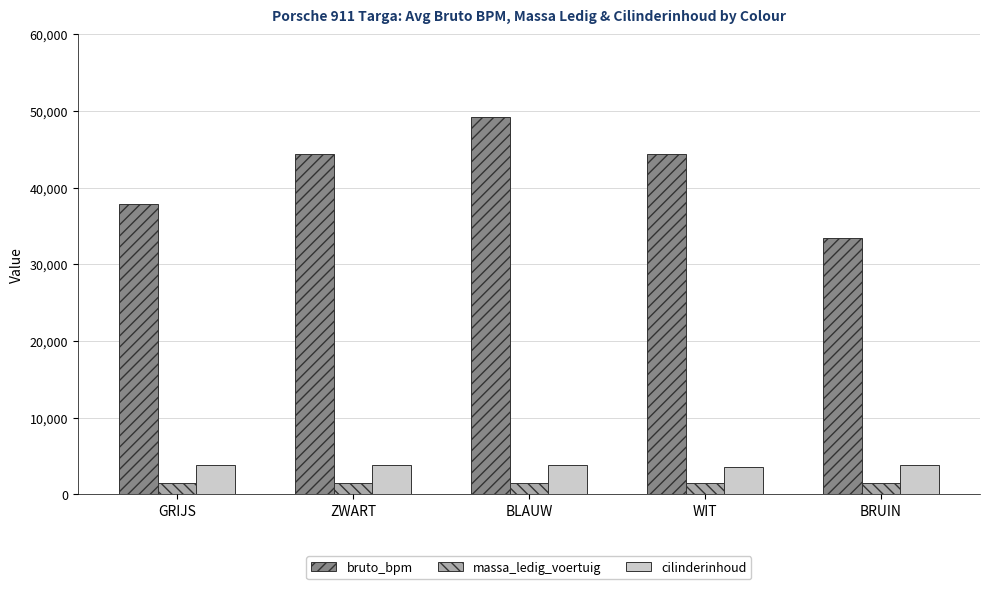

Is it true that bruto_bpm equals 72714 at BLAUW?

False